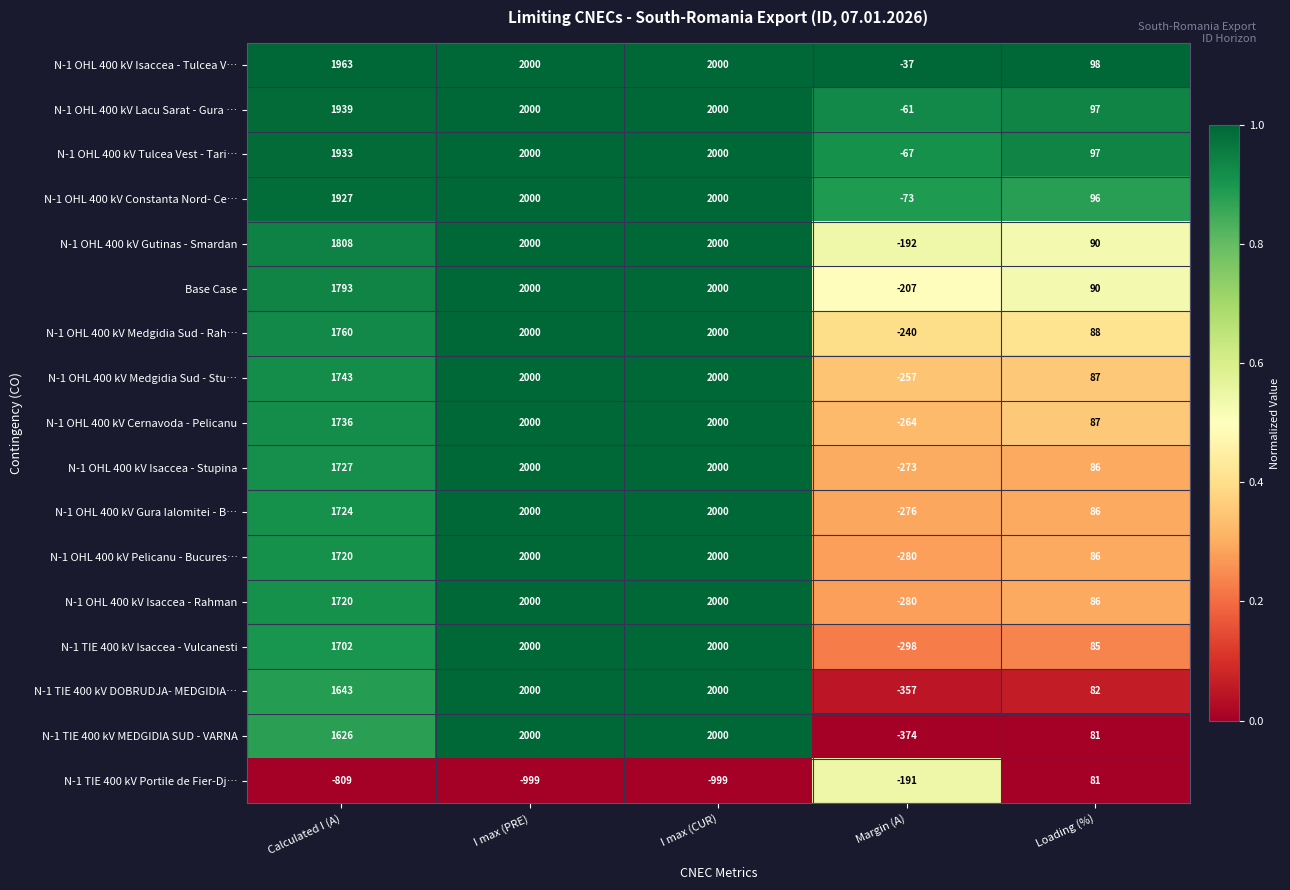

Which series changed the most between Calculated I (A) and Loading (%)?

N-1 OHL 400 kV Isaccea - Tulcea V…